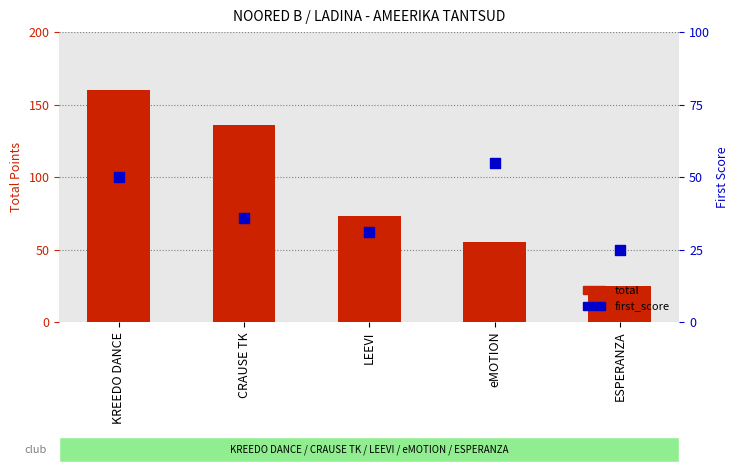

What are all the series names shown in the legend?

total, first_score